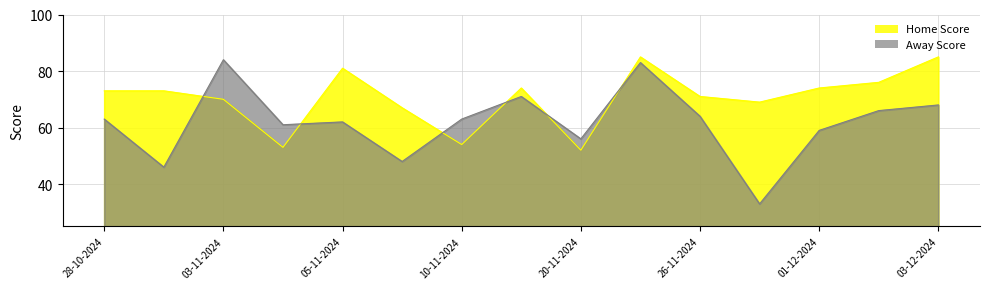

In Home Score, how many points are lower than both neighbors (excluding endpoints)?

4